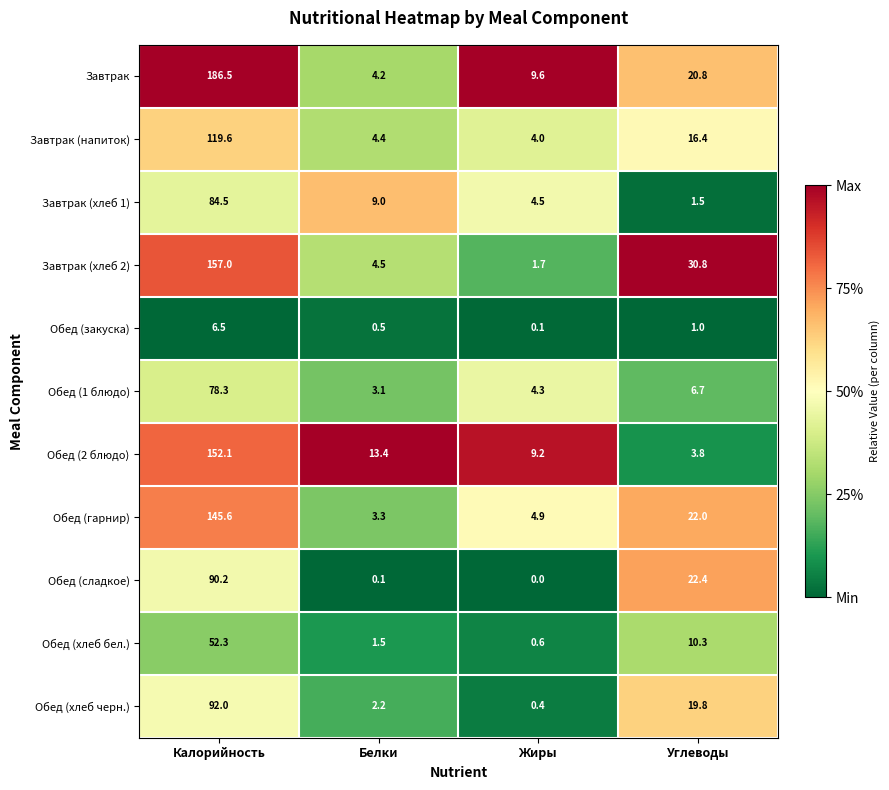

Between Калорийность and Белки, which series saw the biggest shift?

Завтрак